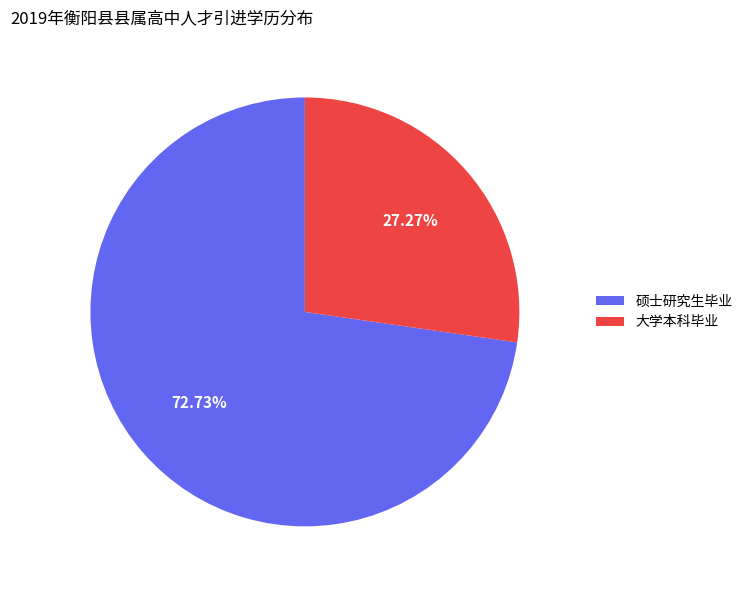

How many segments does this pie chart have?

2